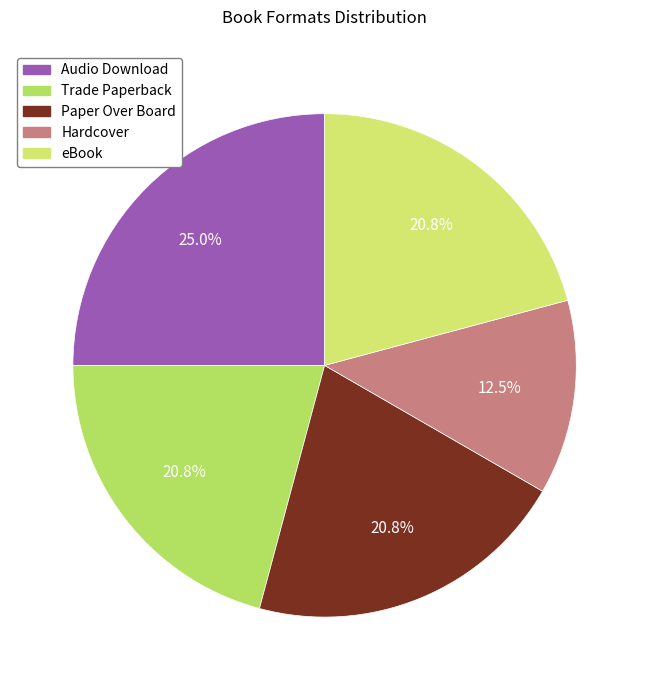

Is there a majority slice in this chart?

No